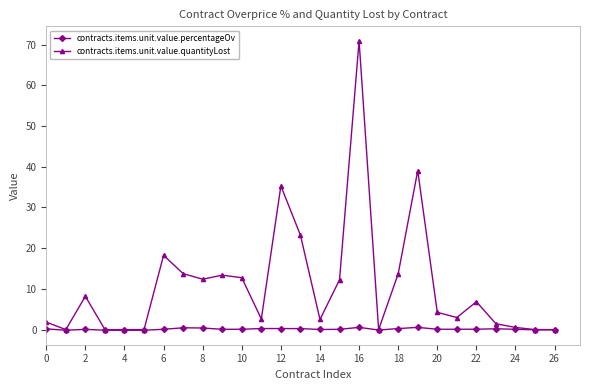

Rank the series by their average value, from highest to lowest.

contracts.items.unit.value.quantityLost, contracts.items.unit.value.percentageOv